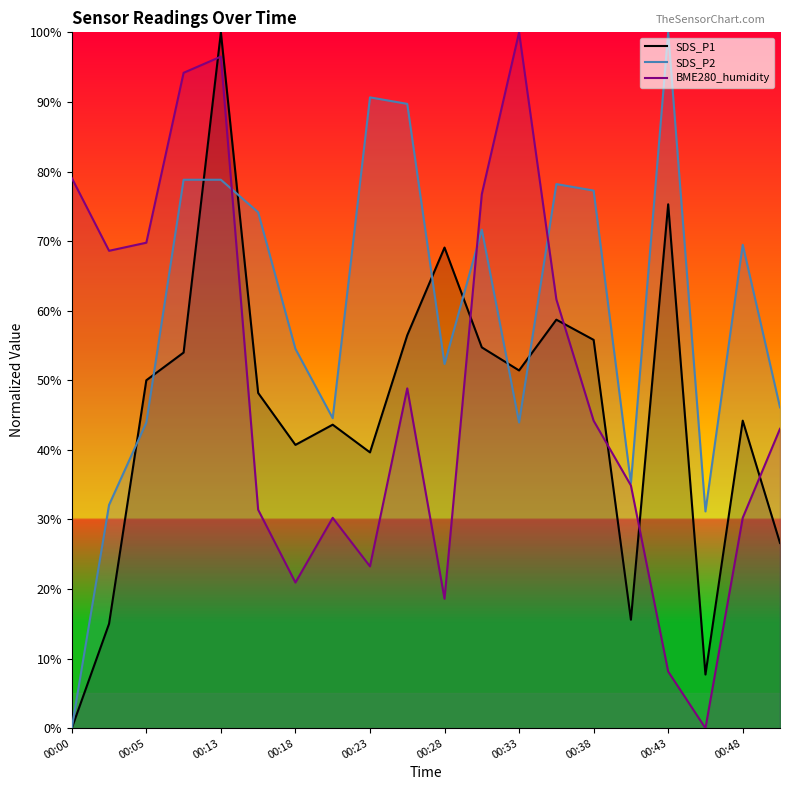

Where does the SDS_P2 series first go above 69?

00:08